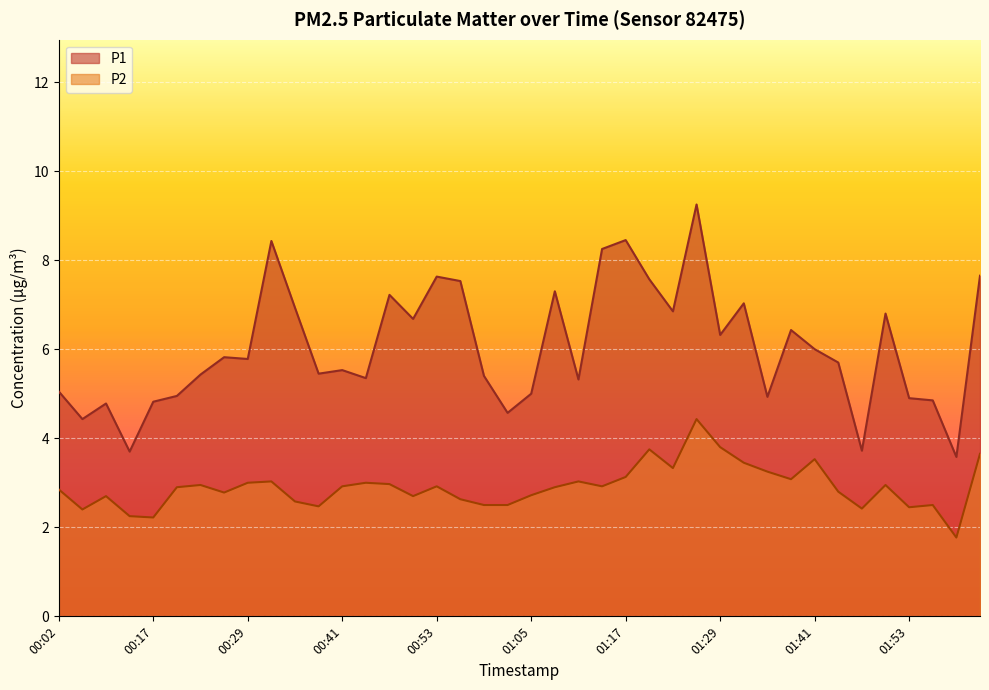

What is the label of the 10th point from the right?

01:35